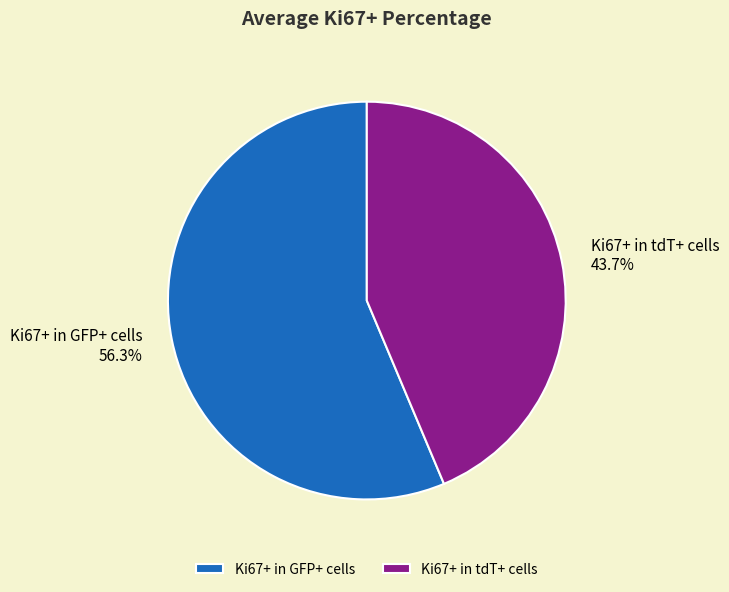

What is the ratio of the value at Ki67+ in tdT+ cells to the value at Ki67+ in GFP+ cells?

0.8